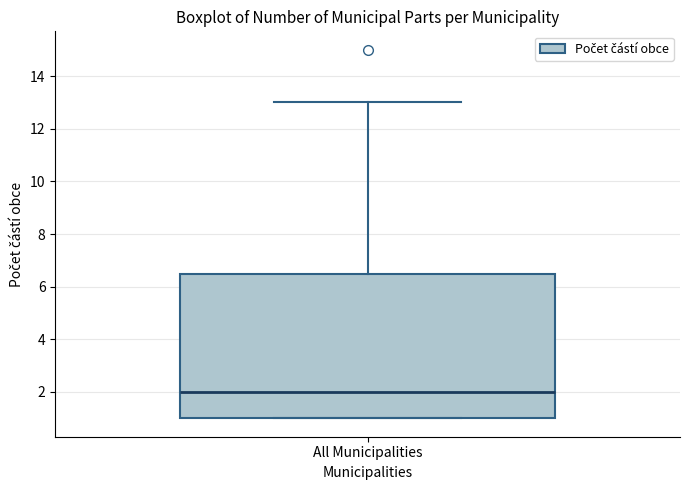

Where does the median line of the box for All Municipalities sit on the y-axis? The values are not printed on the chart, so give them approximately, as read against the axis.

2.0